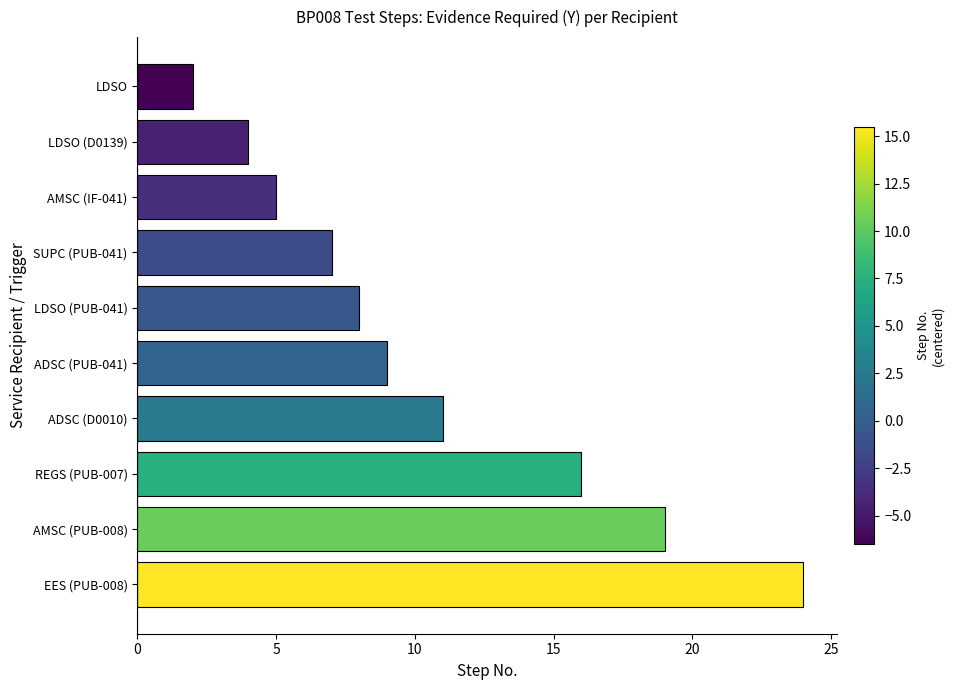

List the labels in order of value, smallest first.

LDSO, LDSO (D0139), AMSC (IF-041), SUPC (PUB-041), LDSO (PUB-041), ADSC (PUB-041), ADSC (D0010), REGS (PUB-007), AMSC (PUB-008), EES (PUB-008)